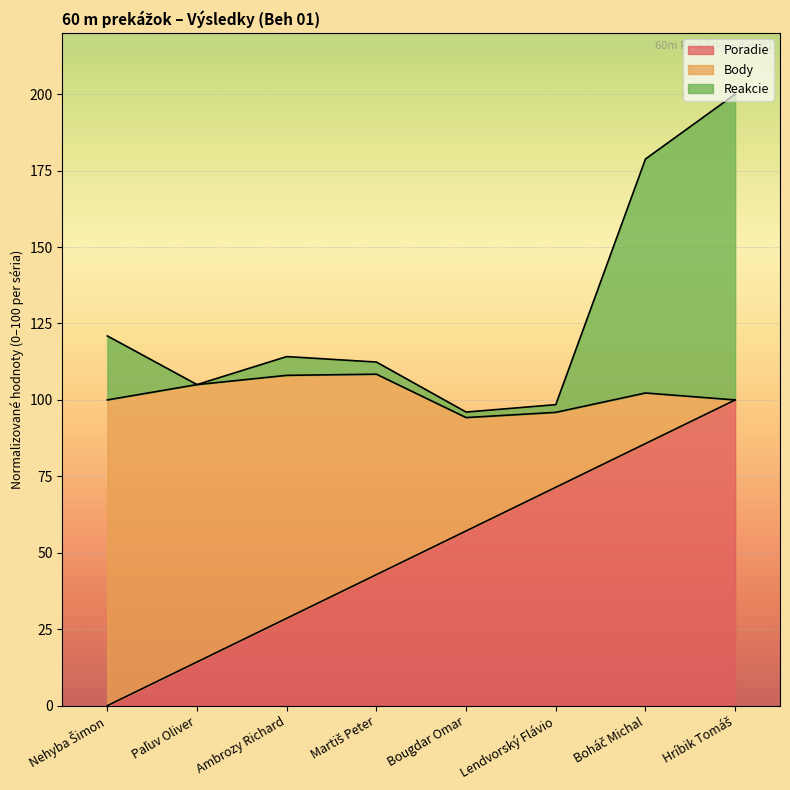

What is the total value across all series at Ambrozy Richard?

114.2